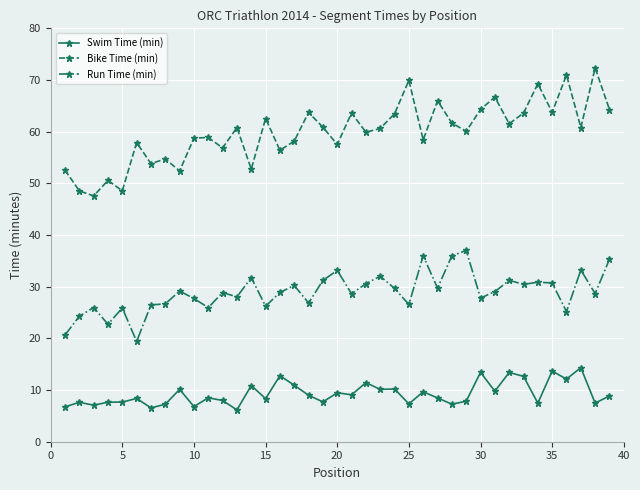

True or false: Bike Time (min) and Swim Time (min) cross at least once.

False